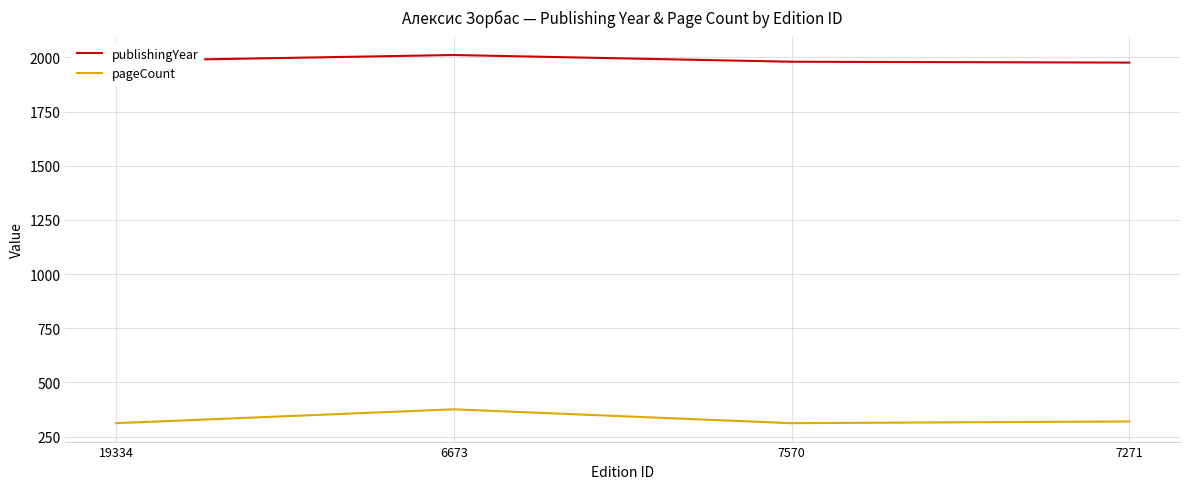

What is the total value across all series at 19334?

2296